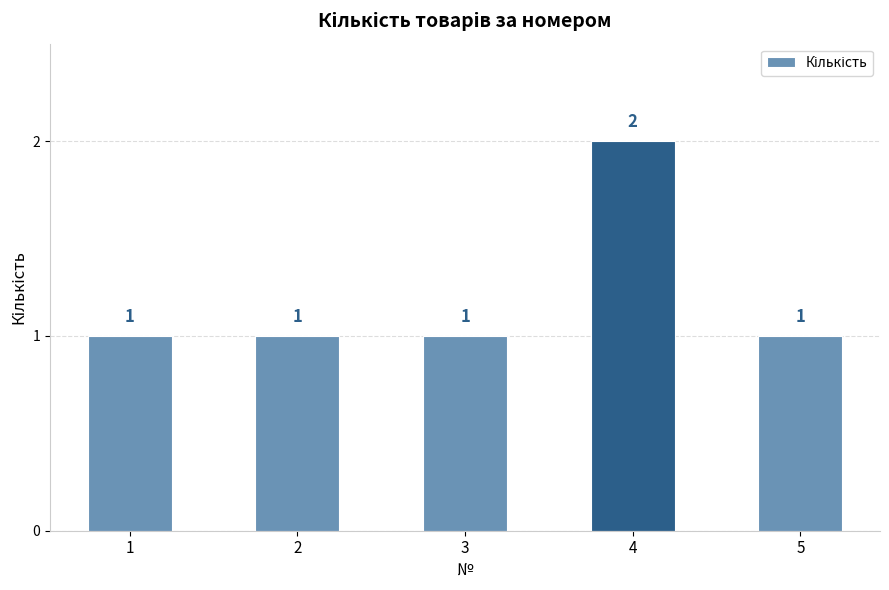

What is the value of the 2nd bar from the left?

1